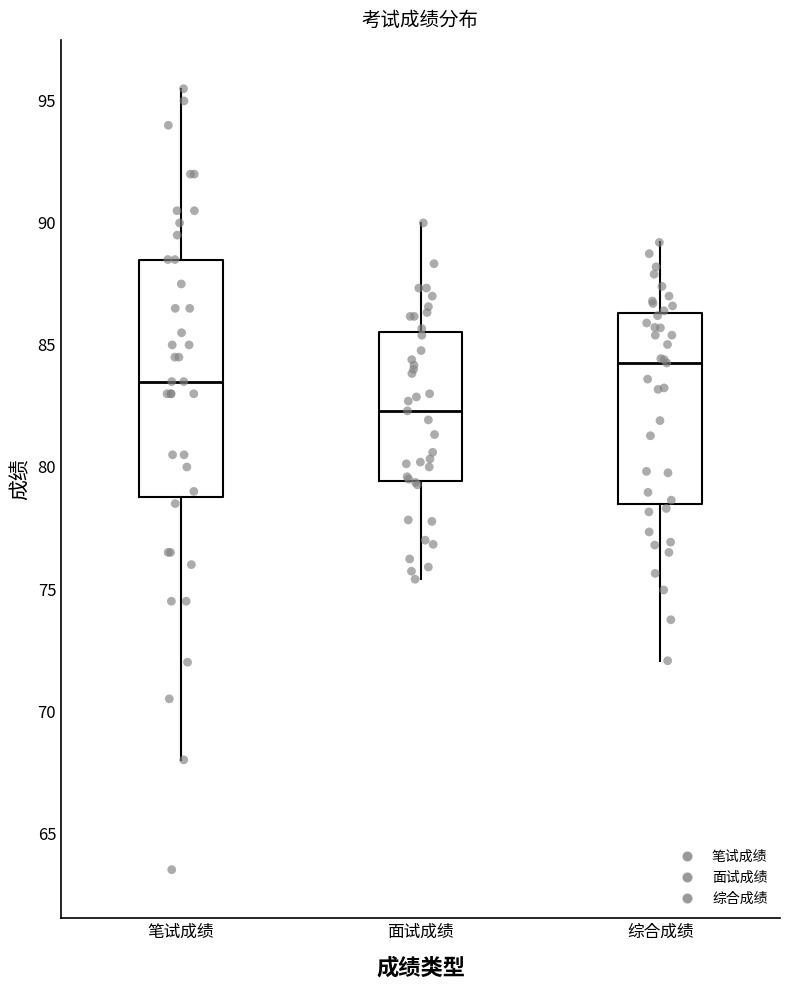

Which box's median line is the highest?

综合成绩